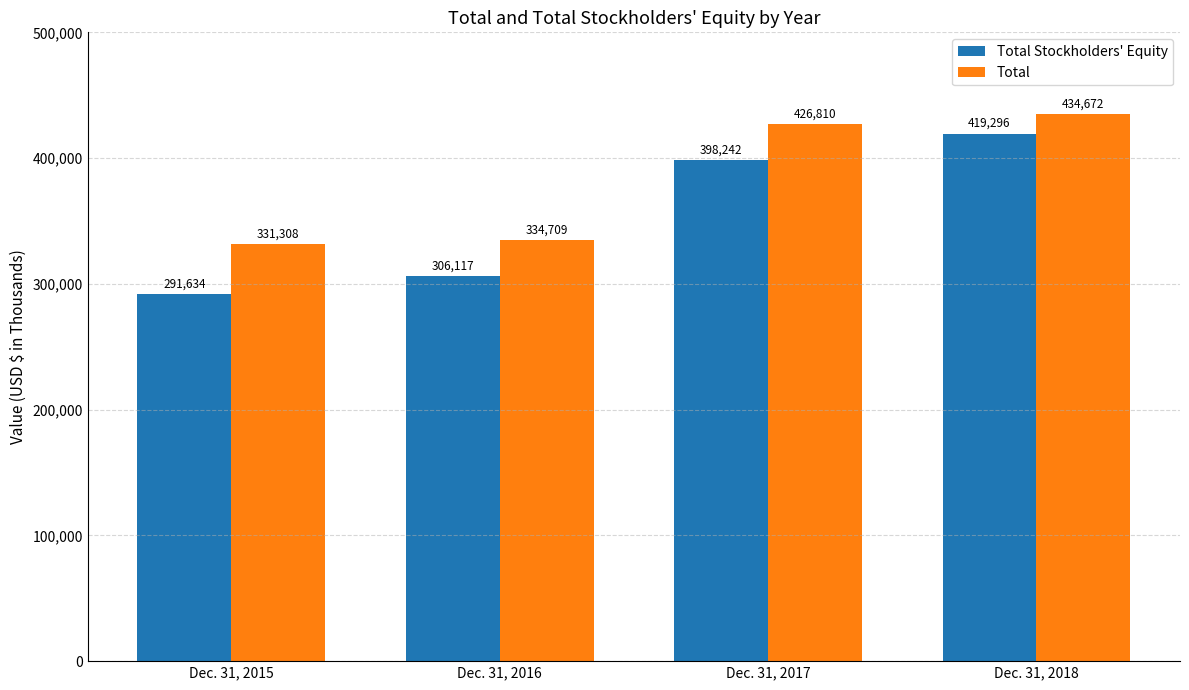

Which category has the highest value across all series?

Dec. 31, 2018